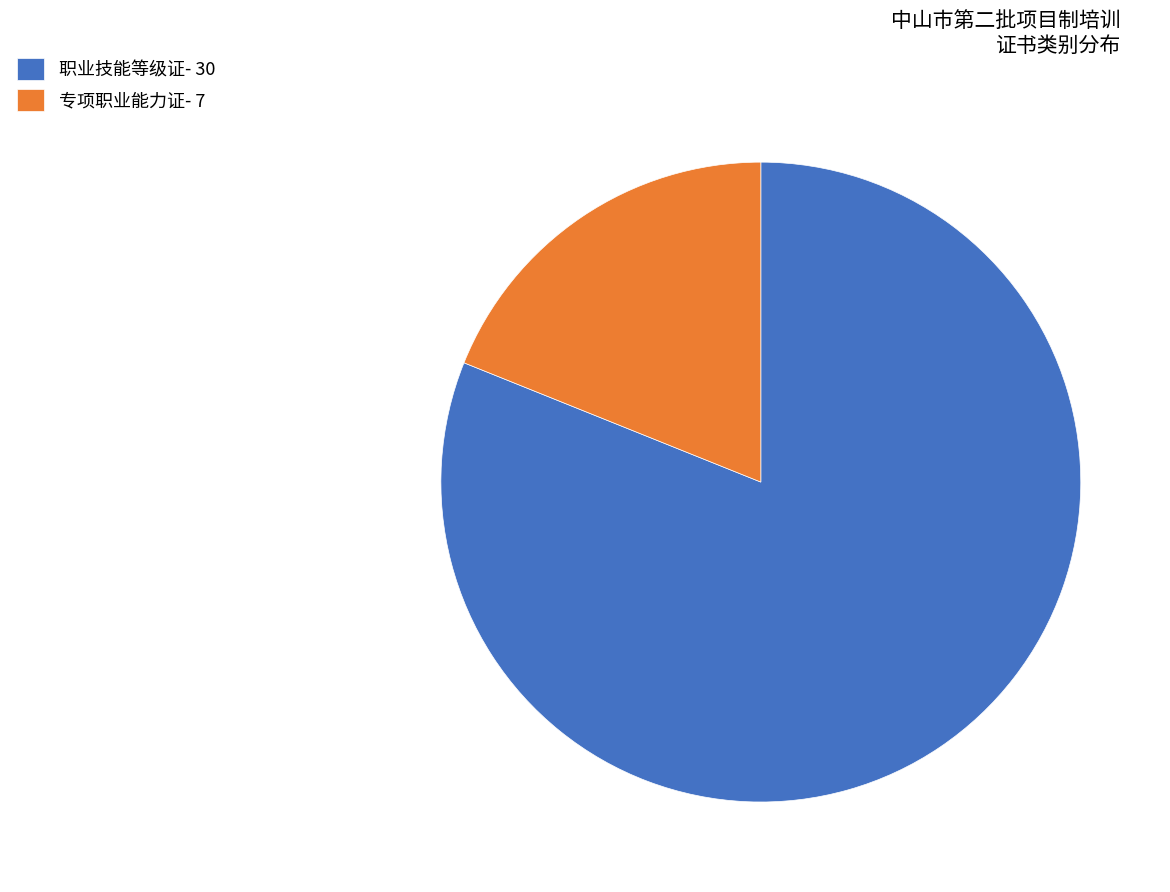

Is 职业技能等级证- 30 the majority of the pie?

Yes